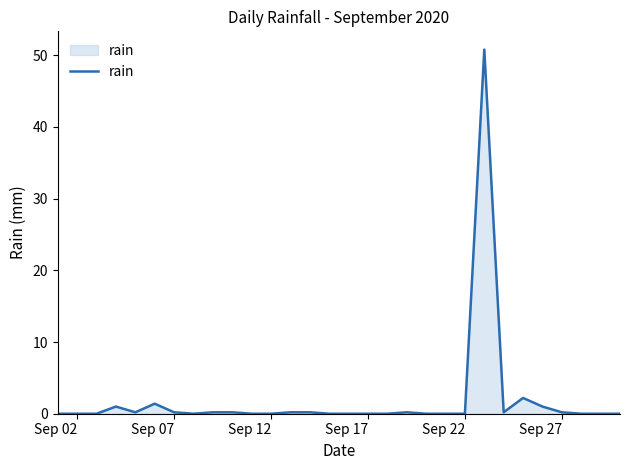

What is the difference between the maximum and minimum values?

50.8